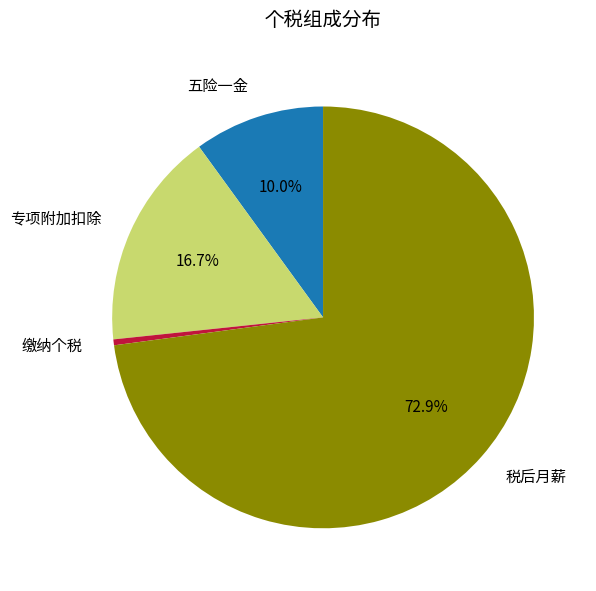

Does any single category account for the majority?

Yes